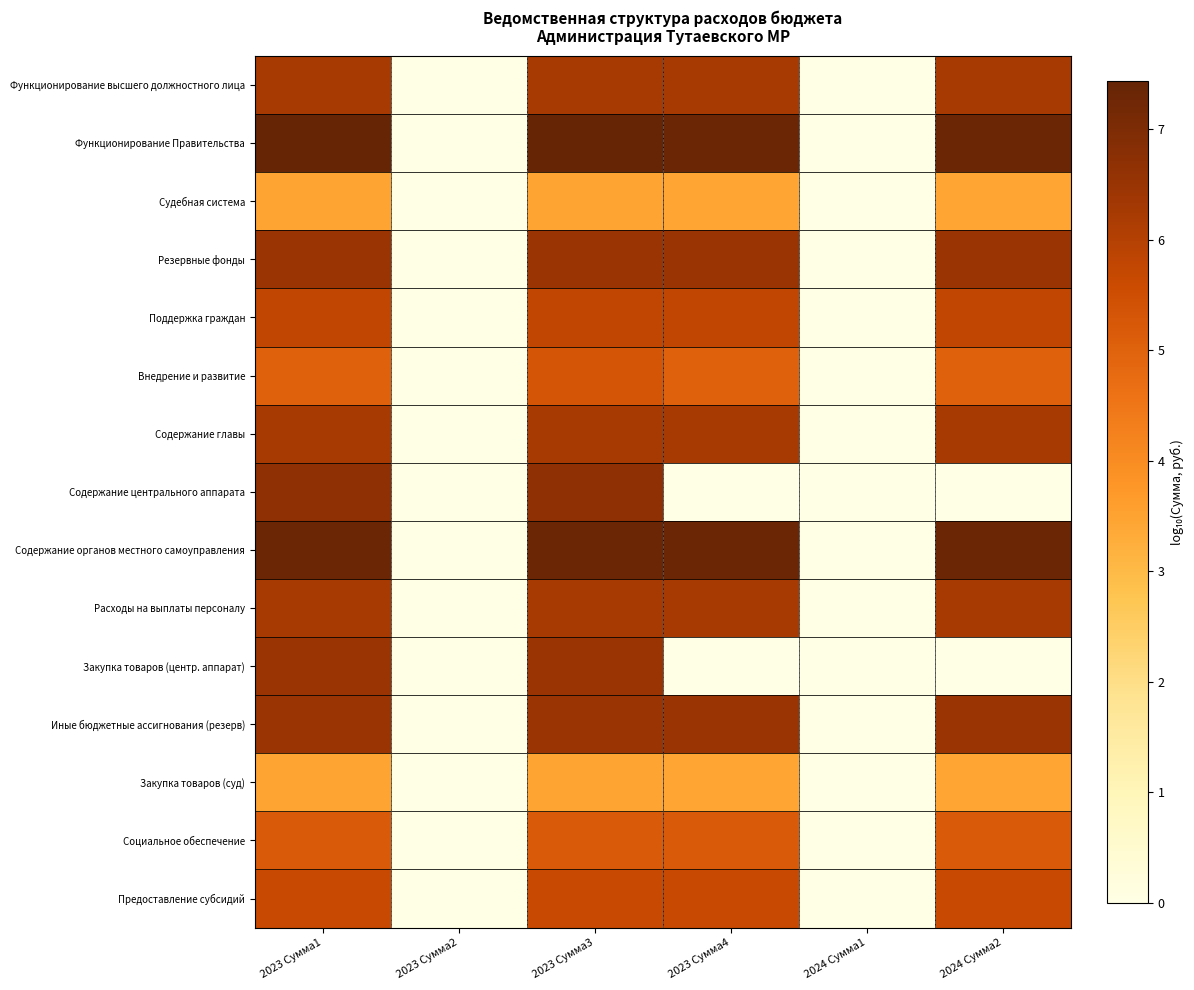

Which has a higher value, 2023 Сумма1 or 2024 Сумма2?

2023 Сумма1